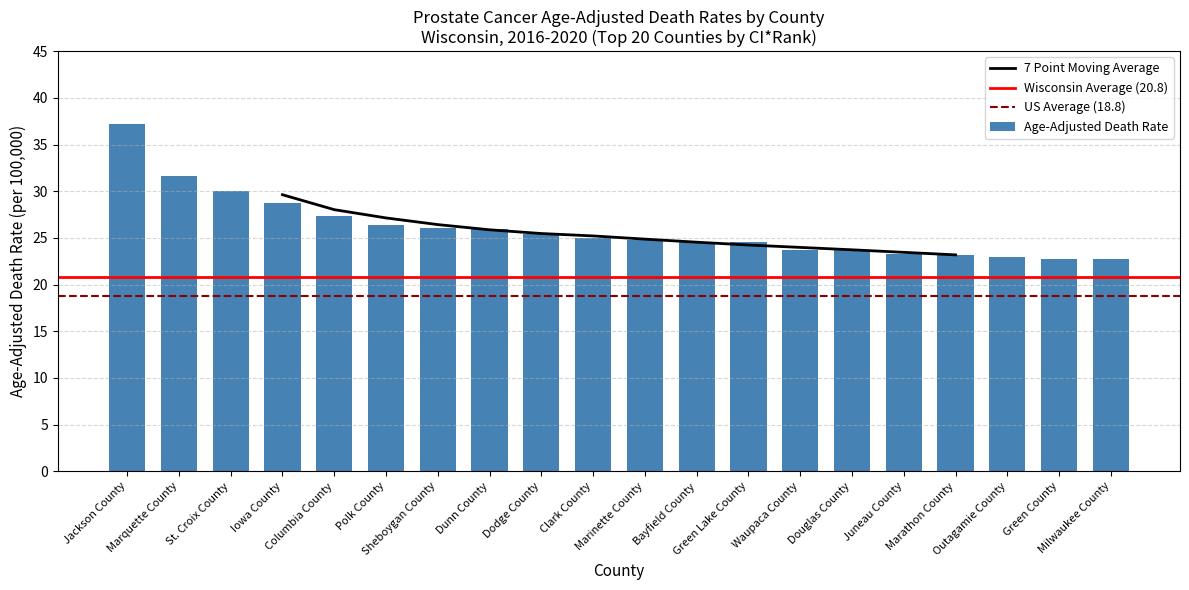

List the labels in order of value, smallest first.

Green County, Milwaukee County, Outagamie County, Marathon County, Juneau County, Waupaca County, Douglas County, Bayfield County, Green Lake County, Marinette County, Clark County, Dodge County, Dunn County, Sheboygan County, Polk County, Columbia County, Iowa County, St. Croix County, Marquette County, Jackson County